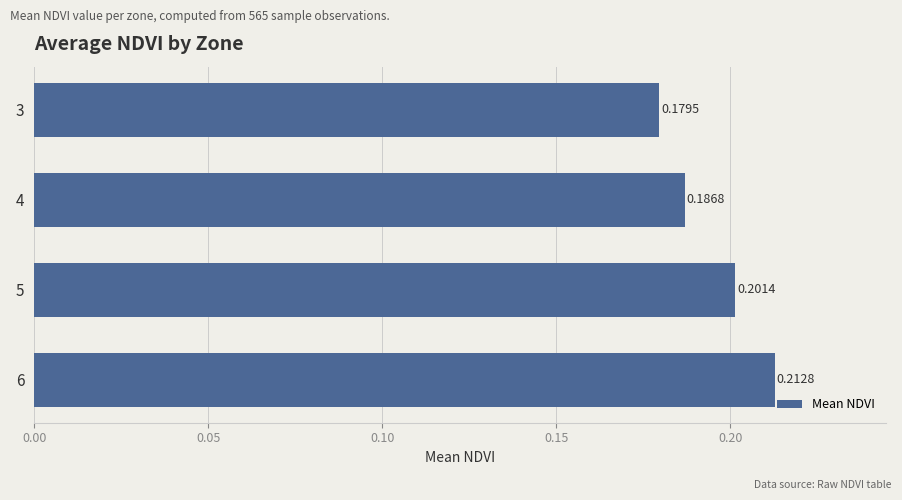

Rank the categories by value from highest to lowest.

6, 5, 4, 3